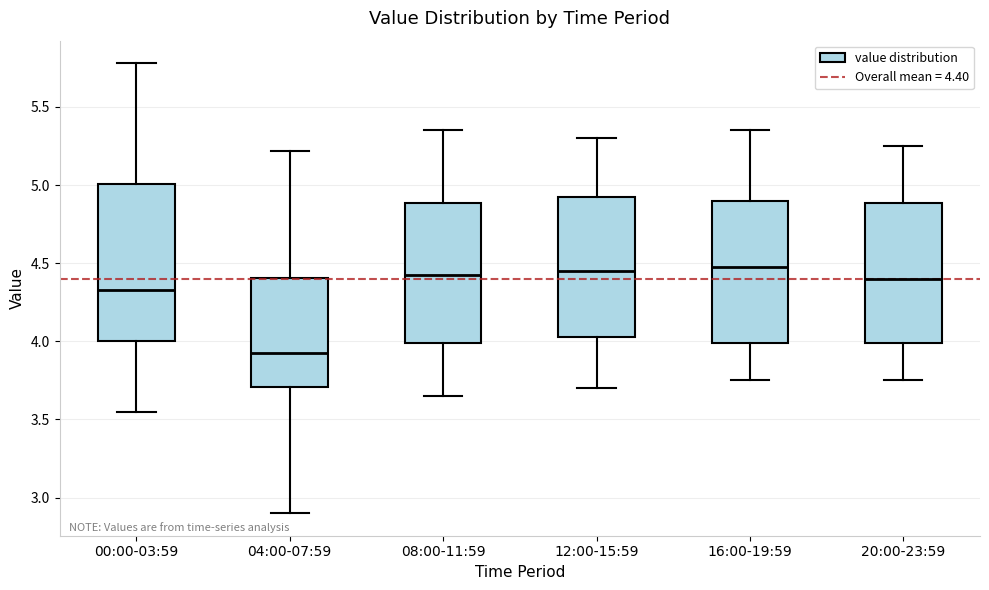

Reading left to right, transcribe this box plot: for each box, give where its median line is, the range the box spans, and where its two whiskers end, as read against the y-axis. The values are not printed on the chart, so give them approximately, as read against the axis.

00:00-03:59: median 4.35, box 4.00 to 5.00, whiskers 3.55 to 5.80
04:00-07:59: median 3.95, box 3.70 to 4.40, whiskers 2.90 to 5.20
08:00-11:59: median 4.45, box 4.00 to 4.90, whiskers 3.65 to 5.35
12:00-15:59: median 4.45, box 4.05 to 4.95, whiskers 3.70 to 5.30
16:00-19:59: median 4.50, box 4.00 to 4.90, whiskers 3.75 to 5.35
20:00-23:59: median 4.40, box 4.00 to 4.90, whiskers 3.75 to 5.25